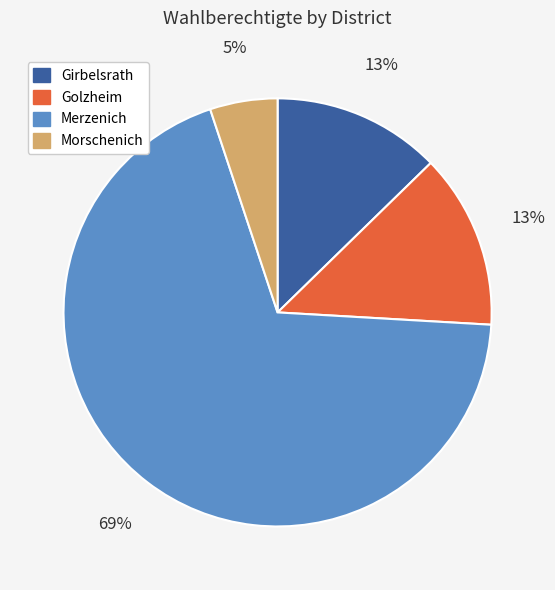

Which category has the smallest portion of the pie?

Morschenich